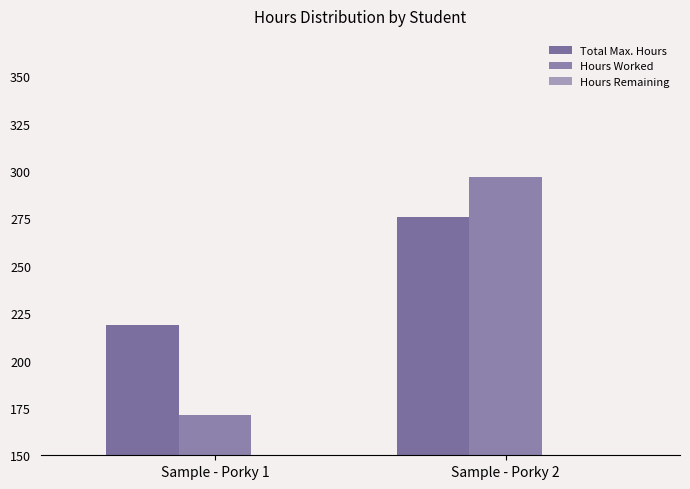

The Hours Worked series shows 470.3 at Sample - Porky 2. True or false?

False